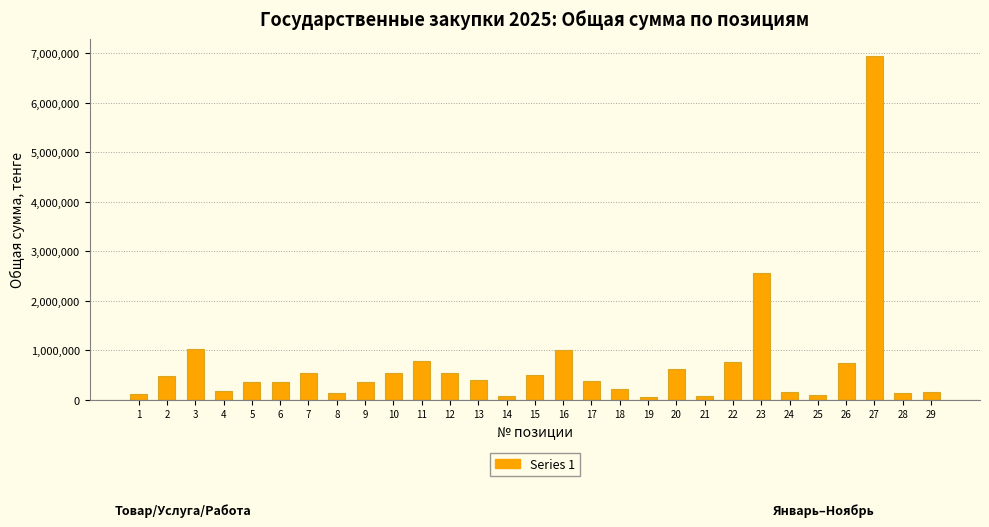

What is the difference between the maximum and minimum values?

6893765